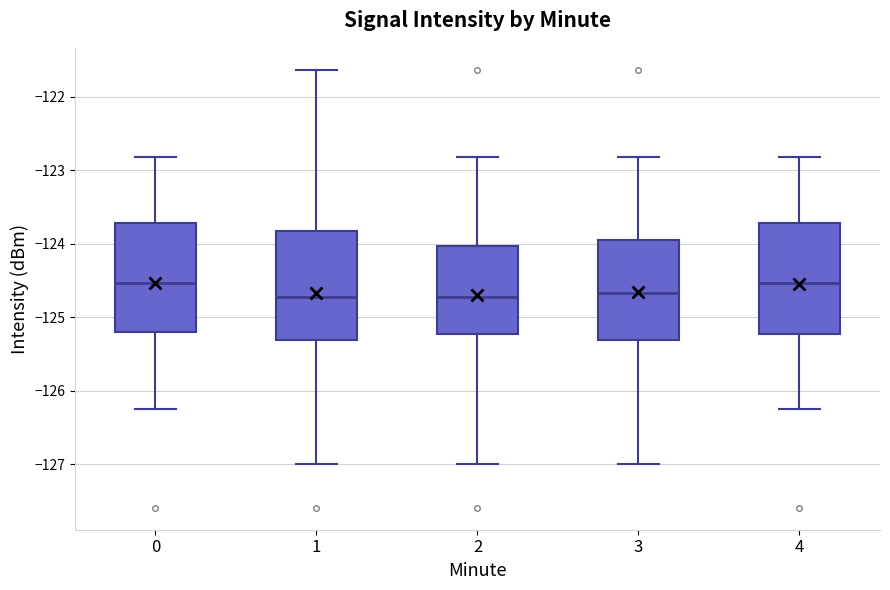

Reading left to right, transcribe this box plot: for each box, give where its median line is, the range the box spans, and where its two whiskers end, as read against the y-axis. The values are not printed on the chart, so give them approximately, as read against the axis.

0: median -124.5, box -125.2 to -123.7, whiskers -126.3 to -122.8
1: median -124.7, box -125.3 to -123.8, whiskers -127.0 to -121.6
2: median -124.7, box -125.2 to -124.0, whiskers -127.0 to -122.8
3: median -124.7, box -125.3 to -123.9, whiskers -127.0 to -122.8
4: median -124.5, box -125.2 to -123.7, whiskers -126.3 to -122.8